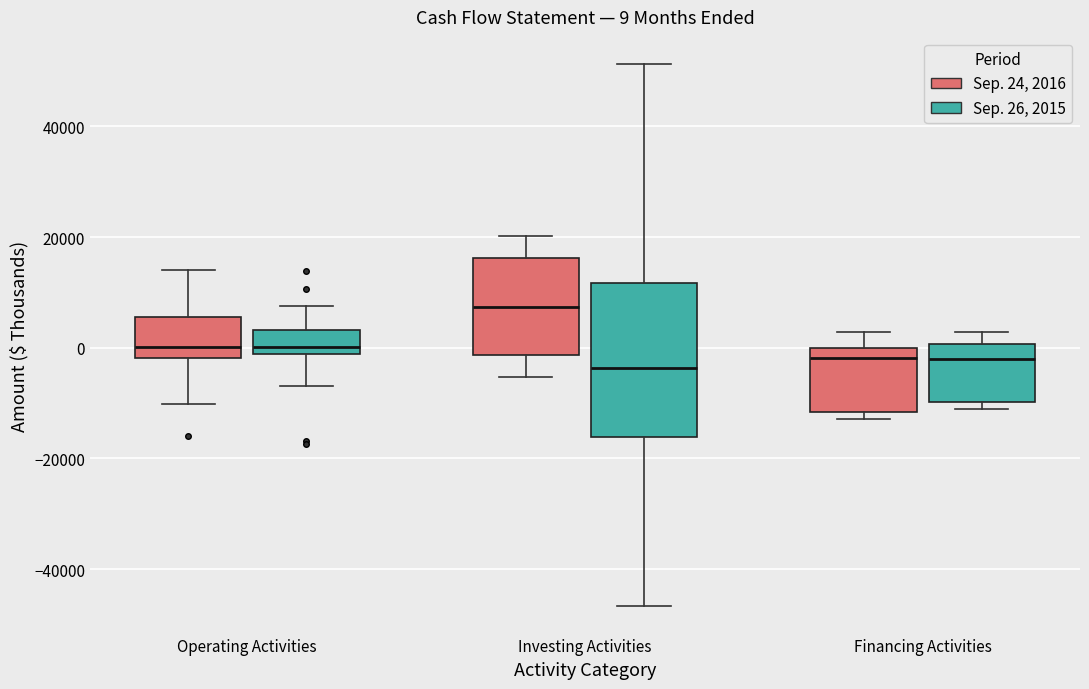

Comparing the boxes themselves (not the whiskers), which one is the tallest?

Investing Activities (Sep. 26, 2015)